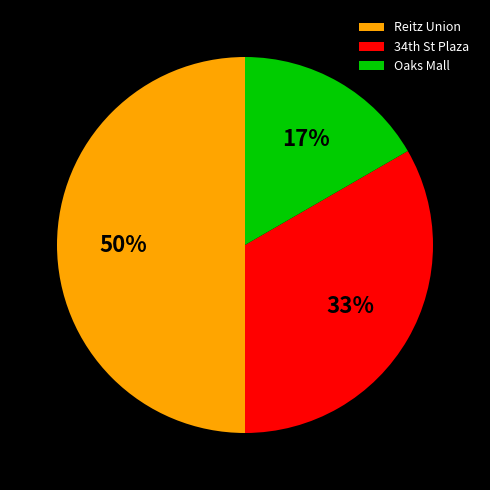

To the nearest percent, what is the average slice percentage?

33%